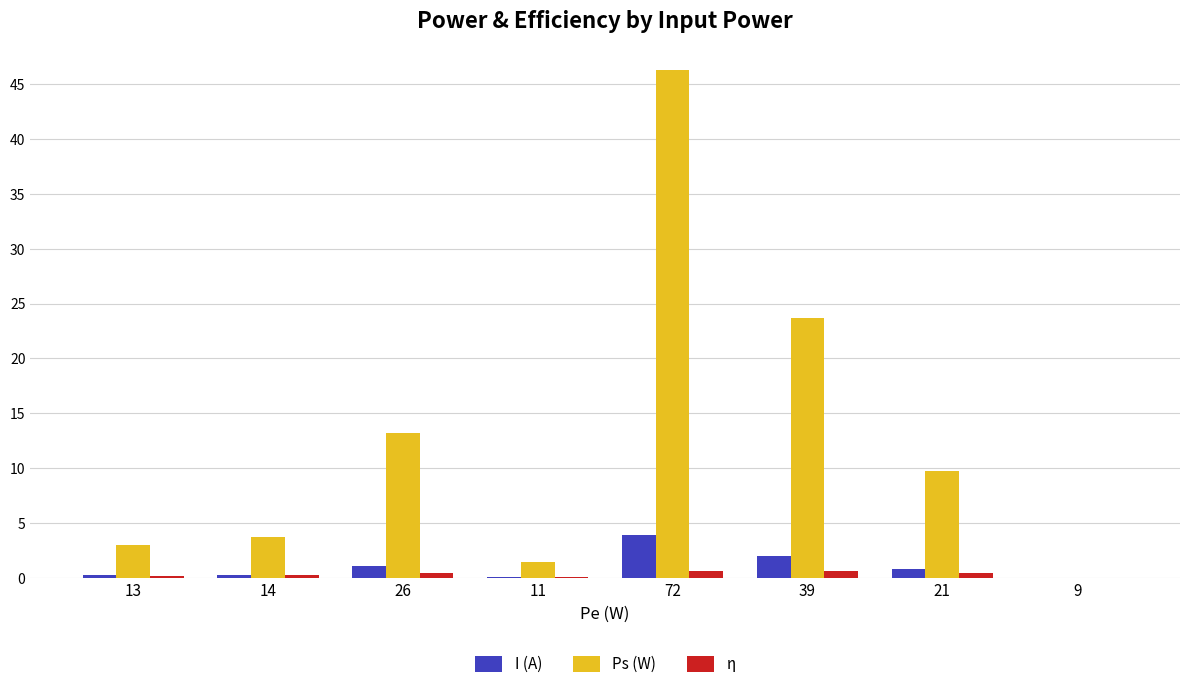

What is the spread (max minus min) of values at 21?

9.3